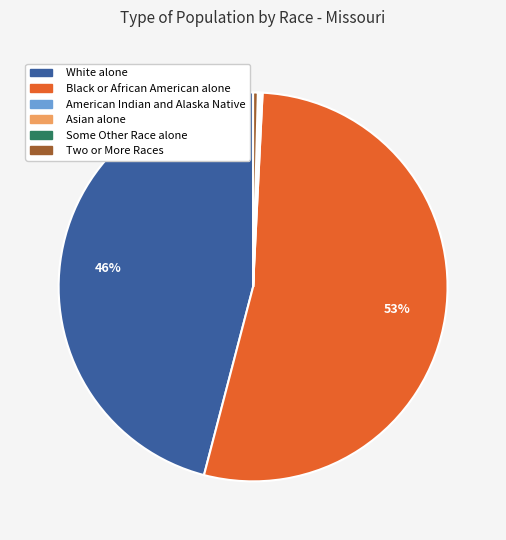

To the nearest percent, what is the average slice percentage?

17%